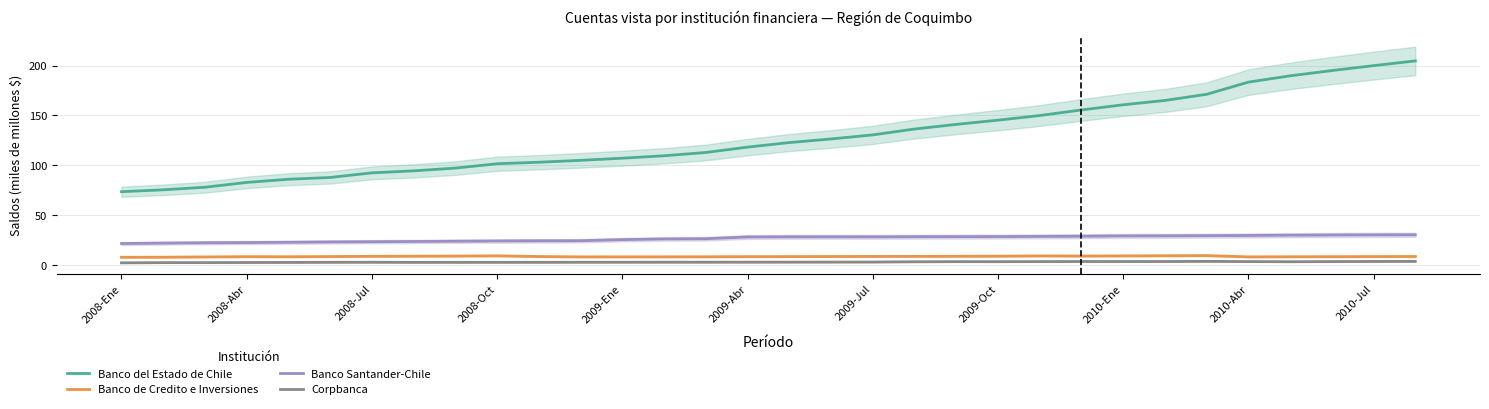

The Banco del Estado de Chile series shows 92.5 at 2008-Jul. True or false?

True